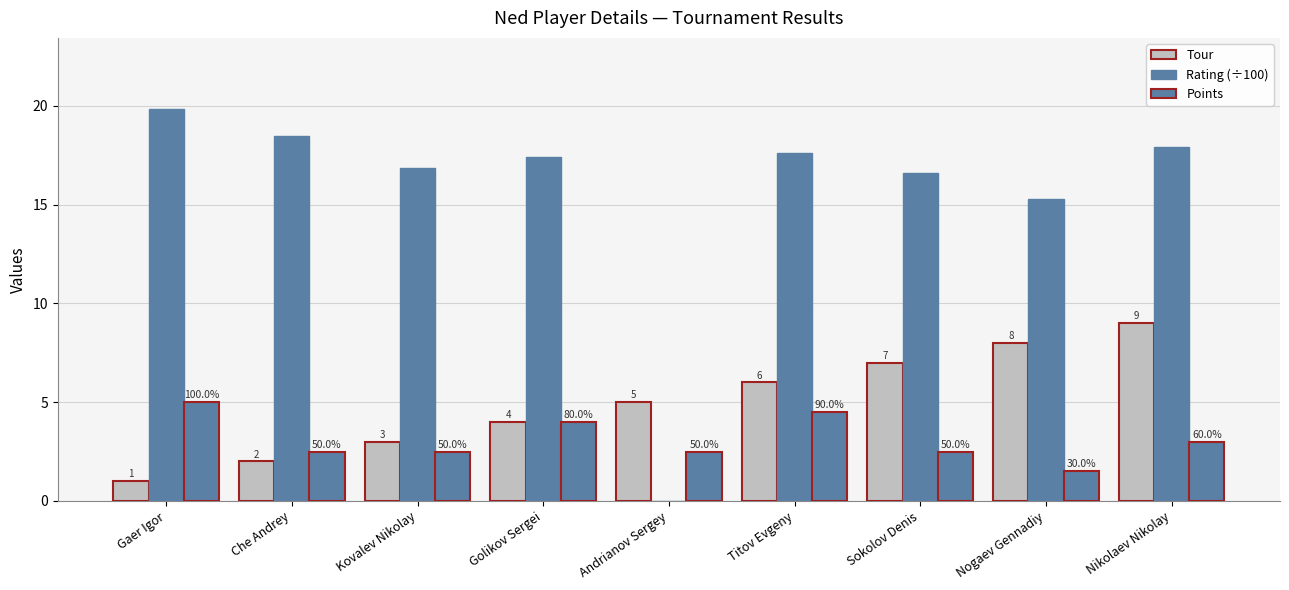

Reading left to right, list all the values displayed in this chart.

Tour: Gaer Igor=1.0	Che Andrey=2.0	Kovalev Nikolay=3.0	Golikov Sergei=4.0	Andrianov Sergey=5.0	Titov Evgeny=6.0	Sokolov Denis=7.0	Nogaev Gennadiy=8.0	Nikolaev Nikolay=9.0
Rating (÷100): Gaer Igor=19.9	Che Andrey=18.5	Kovalev Nikolay=16.9	Golikov Sergei=17.4	Andrianov Sergey=0.0	Titov Evgeny=17.6	Sokolov Denis=16.6	Nogaev Gennadiy=15.3	Nikolaev Nikolay=17.9
Points: Gaer Igor=5.0	Che Andrey=2.5	Kovalev Nikolay=2.5	Golikov Sergei=4.0	Andrianov Sergey=2.5	Titov Evgeny=4.5	Sokolov Denis=2.5	Nogaev Gennadiy=1.5	Nikolaev Nikolay=3.0